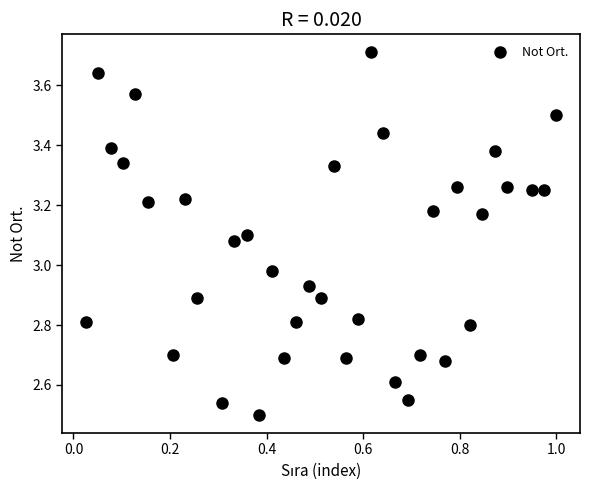

What is the range of X values (max minus min)?

1.0